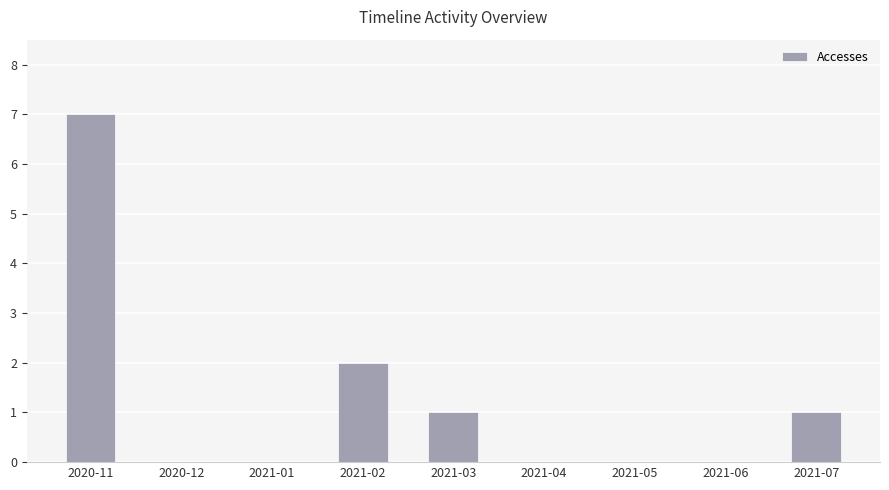

The chart shows a value of -3 at 2021-05. True or false?

False